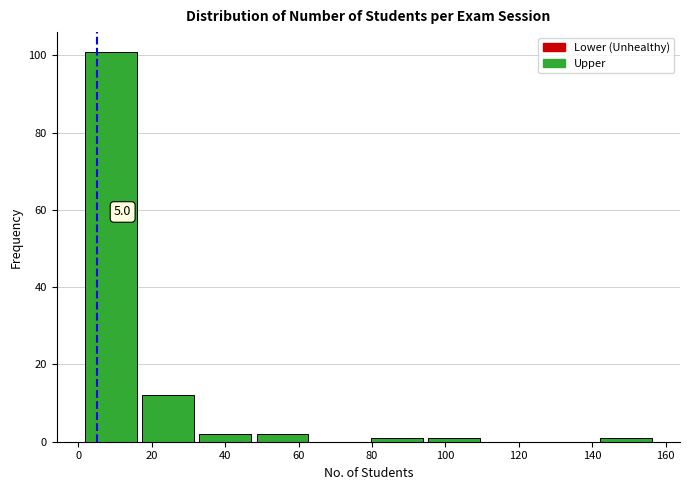

Over which range of the x-axis is the bar tallest?

1.0 to 16.6